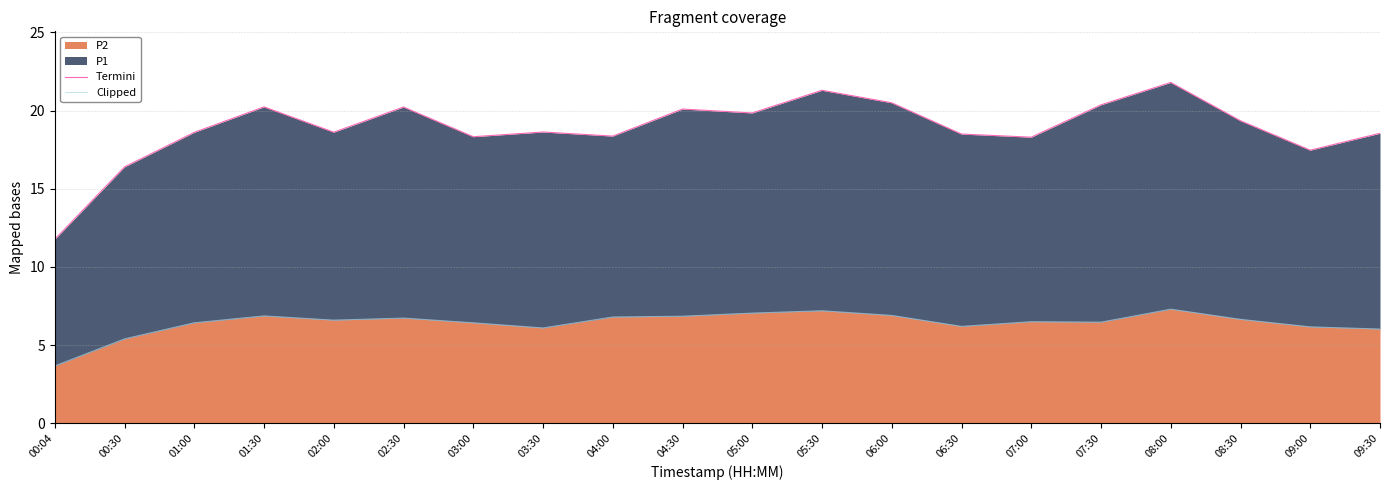

What is the value of the Termini point at the 8th from the left?

18.6